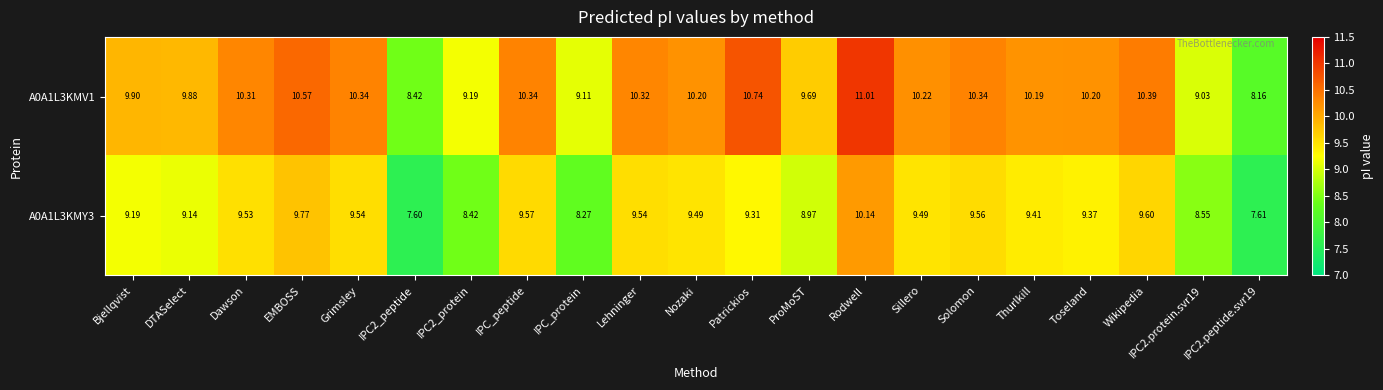

At which label is A0A1L3KMY3 closest to 8?

IPC_protein